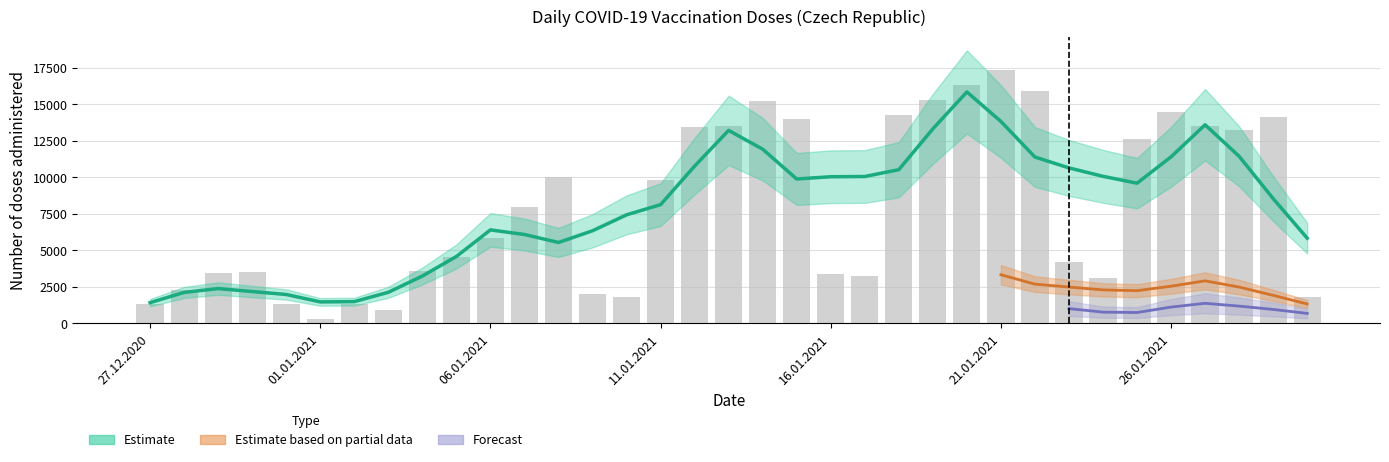

Where is Total doses (daily) nearest to the value 8826?

11